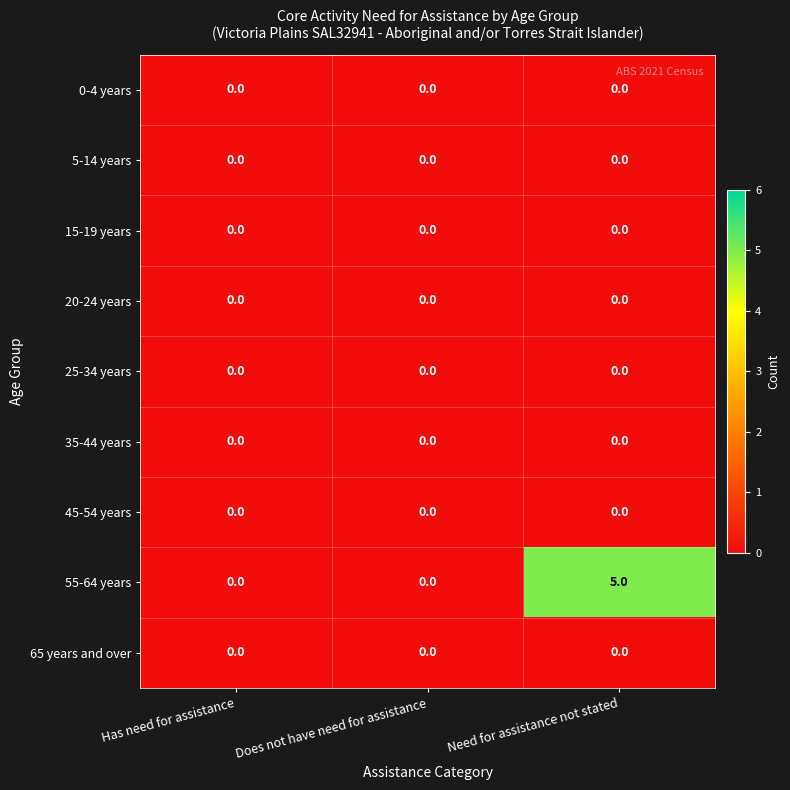

At which category does the chart reach its peak across all series?

Need for assistance not stated